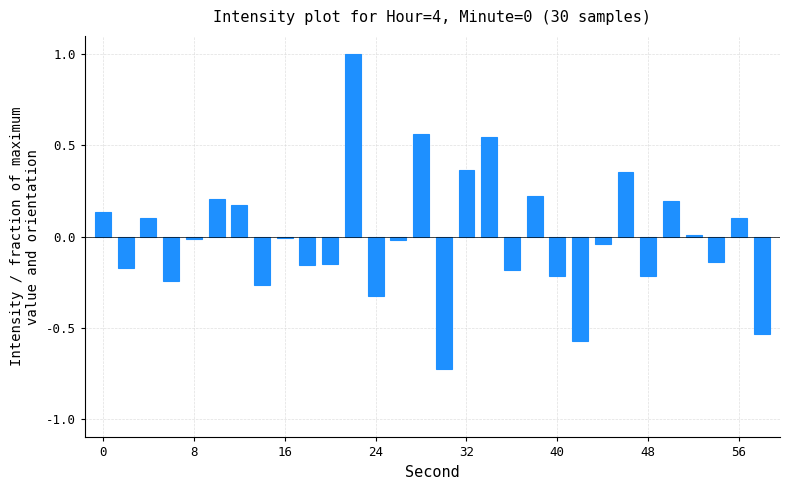

What is the maximum value shown in the chart?

1.0